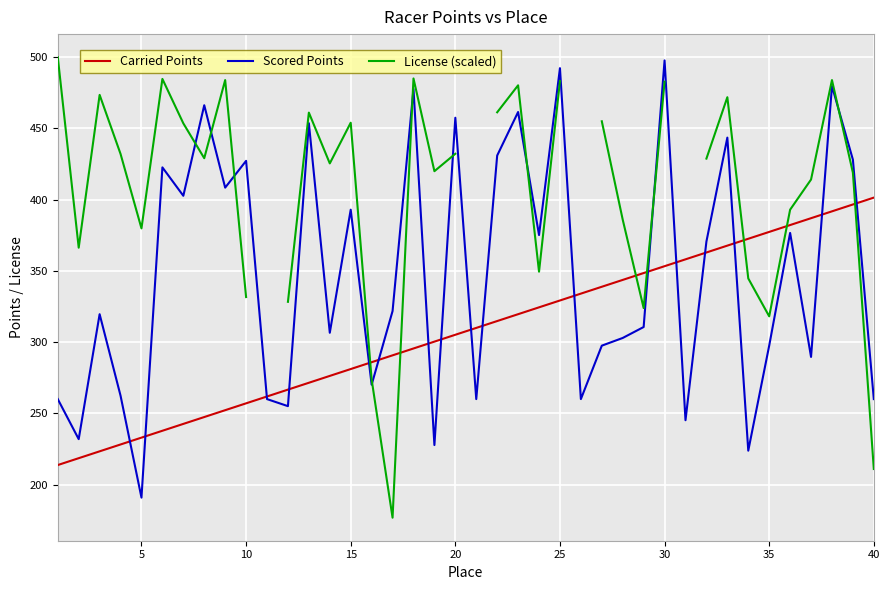

What is the sum of all Carried Points values?

12302.4